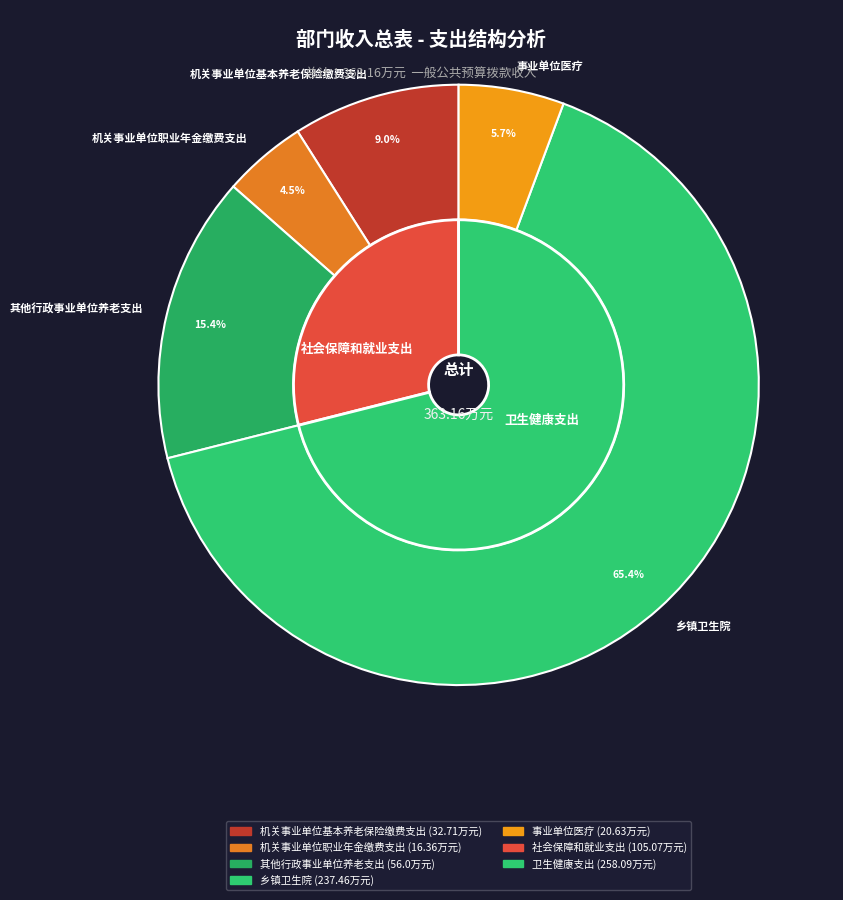

To the nearest percent, what percentage of the pie is 乡镇卫生院?

65%